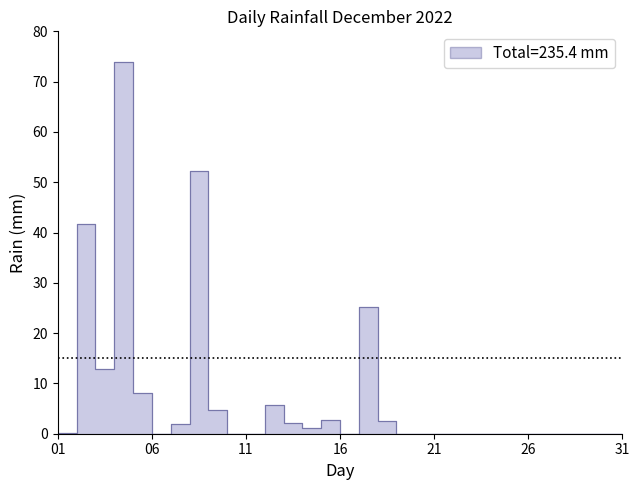

The chart shows a value of -51.4 at 06. True or false?

False